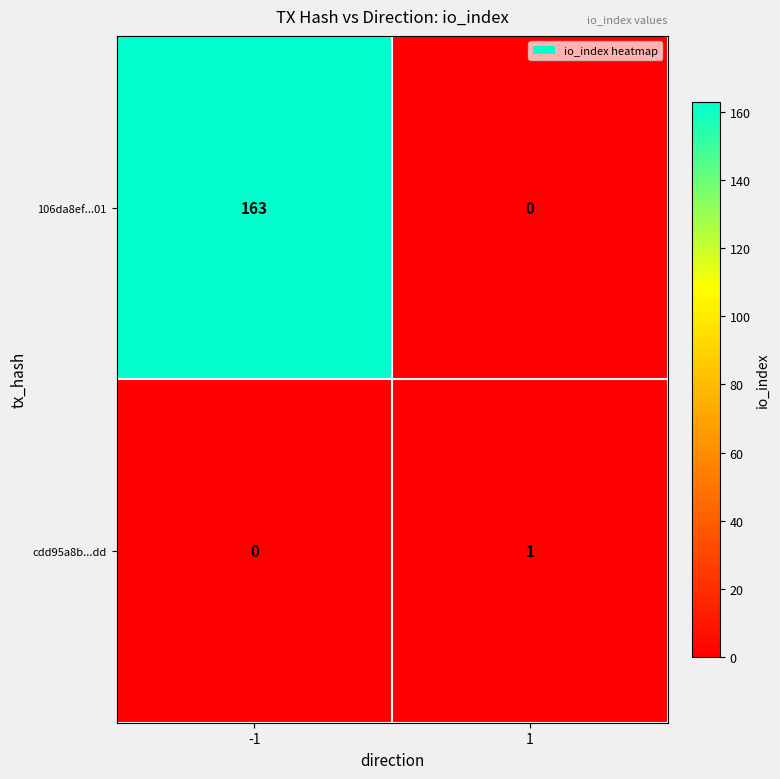

What is the spread (max minus min) of values at 1?

1